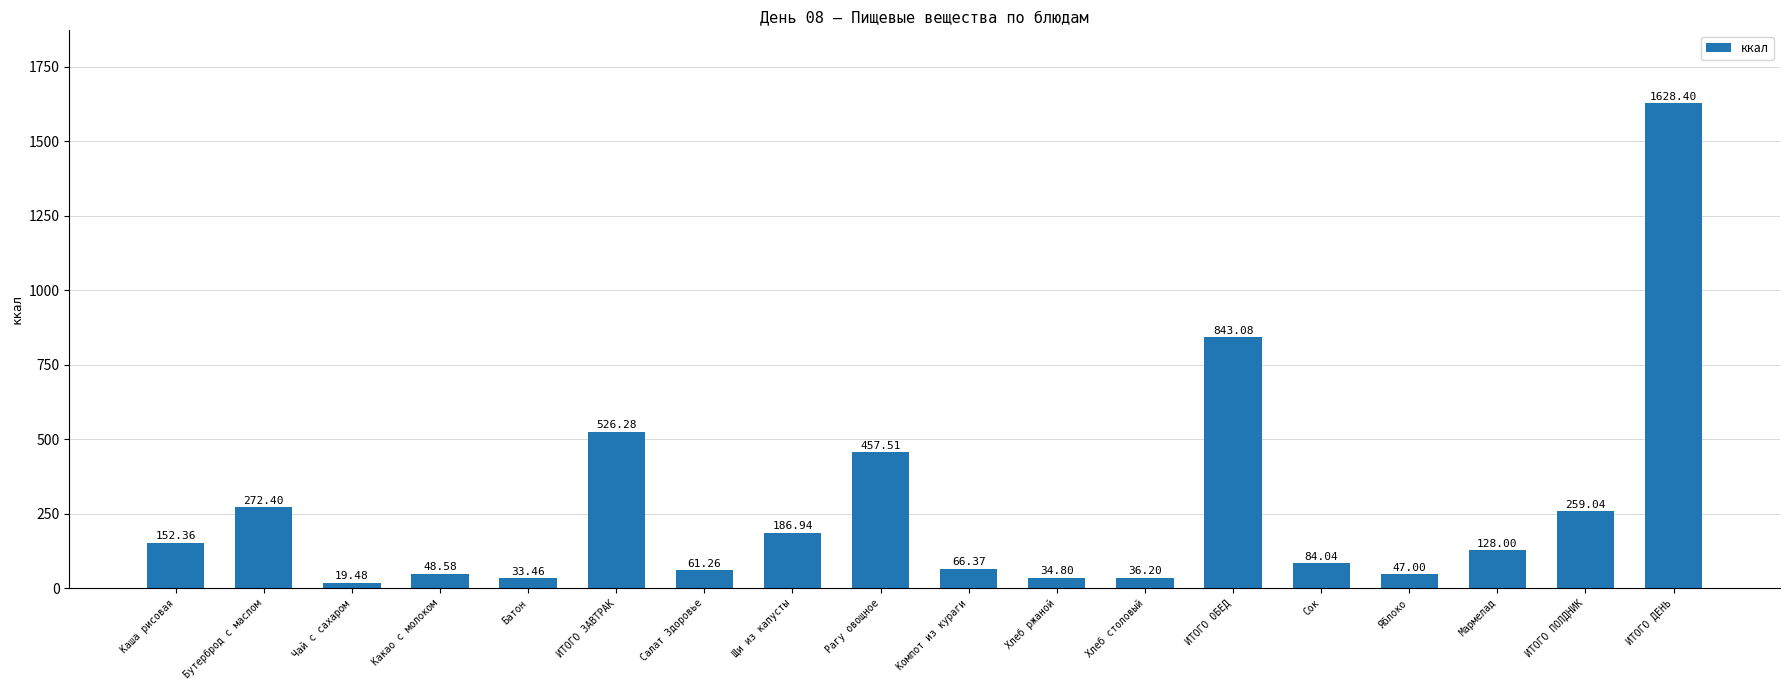

What is the value of the 16th bar from the left?

128.0